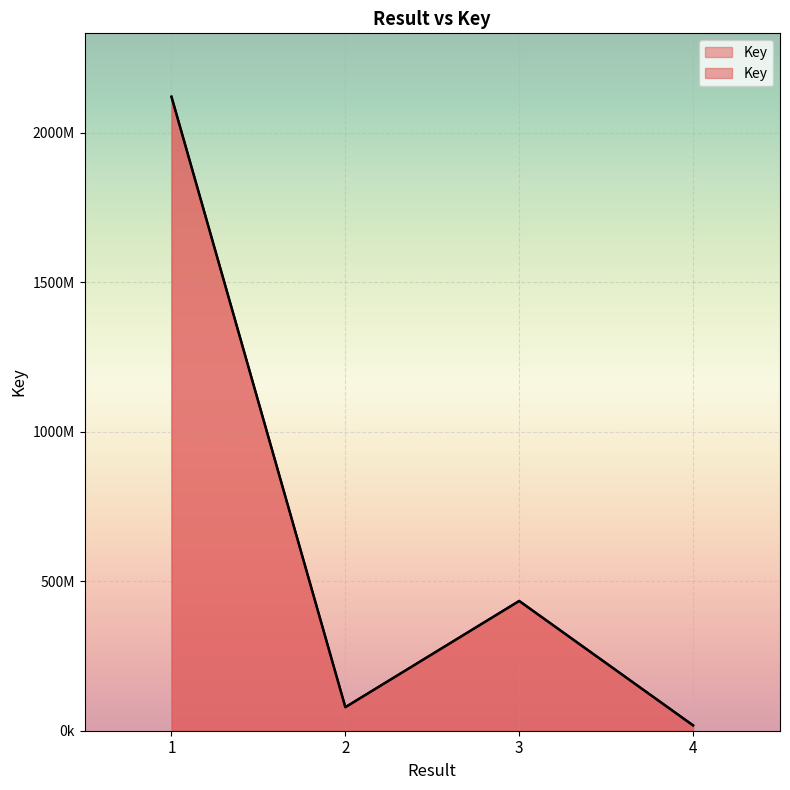

Where is the data nearest to the value 1069359491?

3